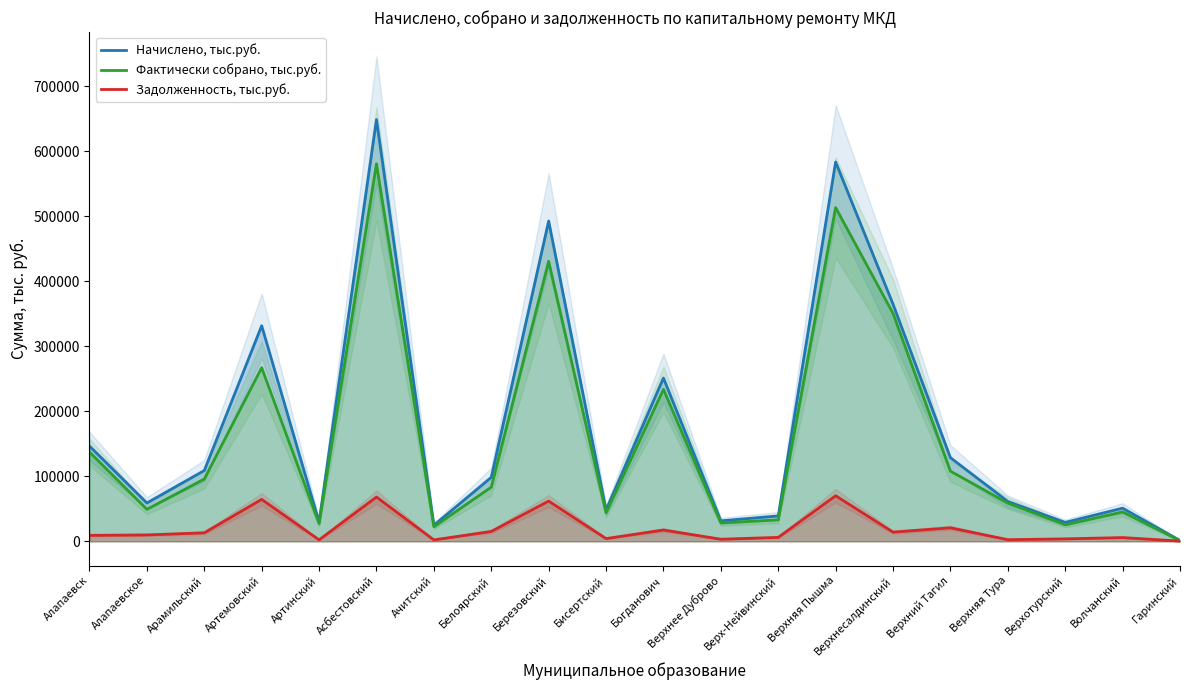

What is the approximate value of Начислено, тыс.руб. at Верхнесалдинский?

364586.6